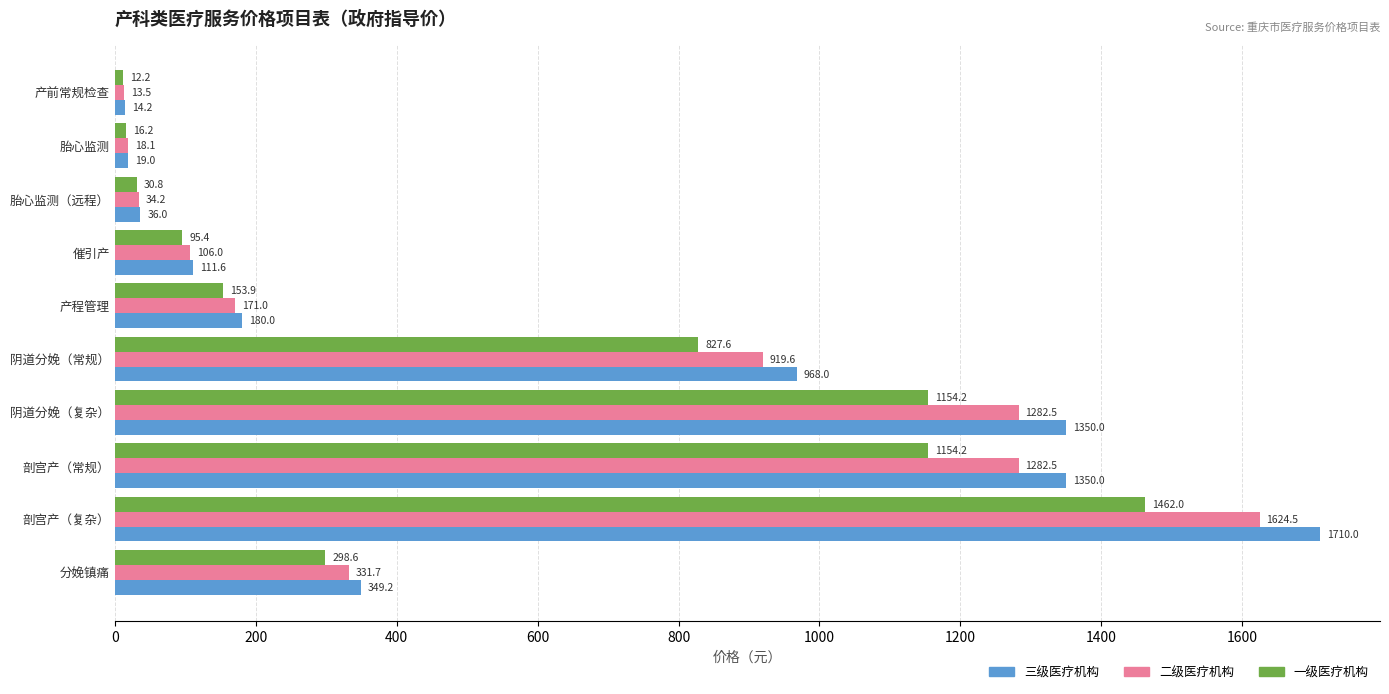

Between 阴道分娩（常规） and 剖宫产（常规）, which series saw the biggest shift?

三级医疗机构